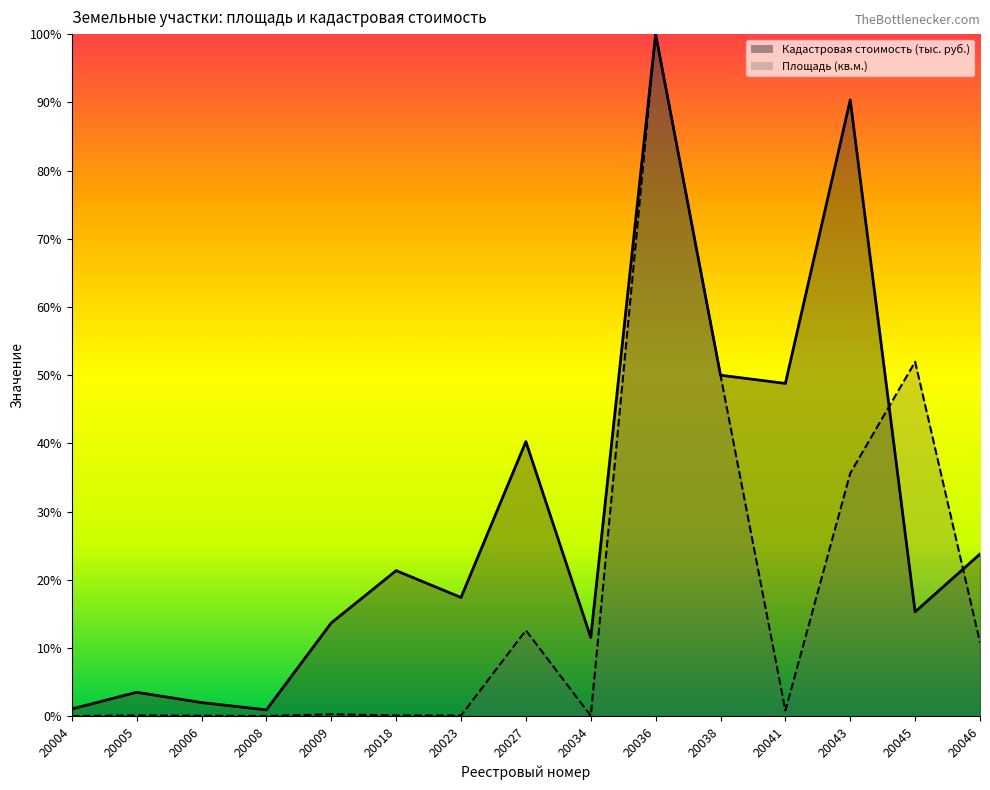

What is the spread (max minus min) of values at 20018?

21.2